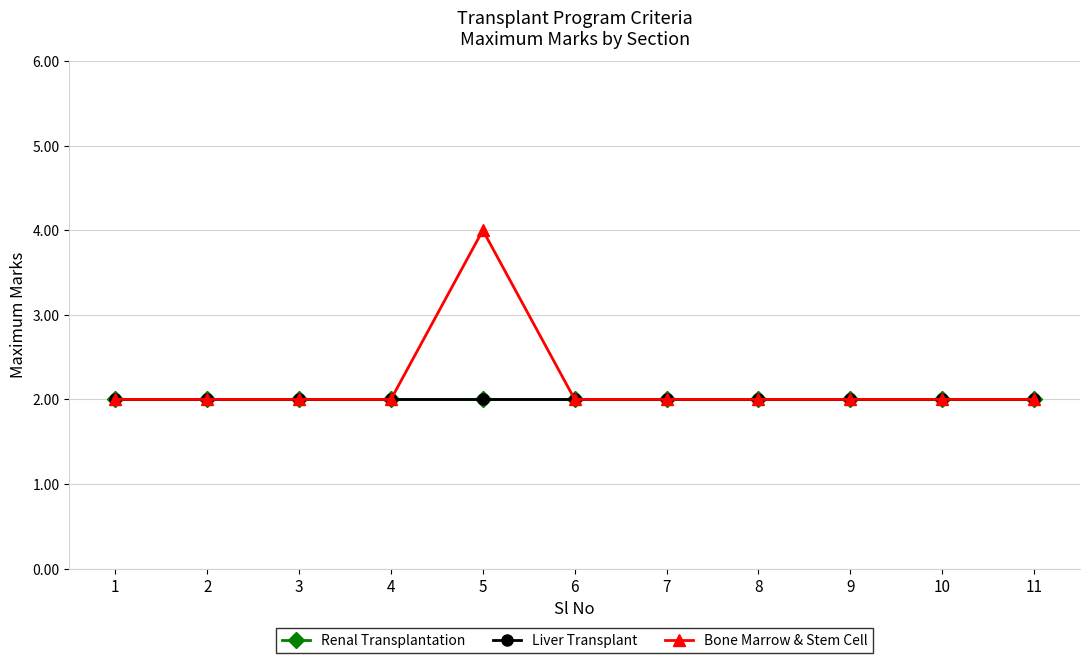

Does the chart have visible grid lines?

Yes